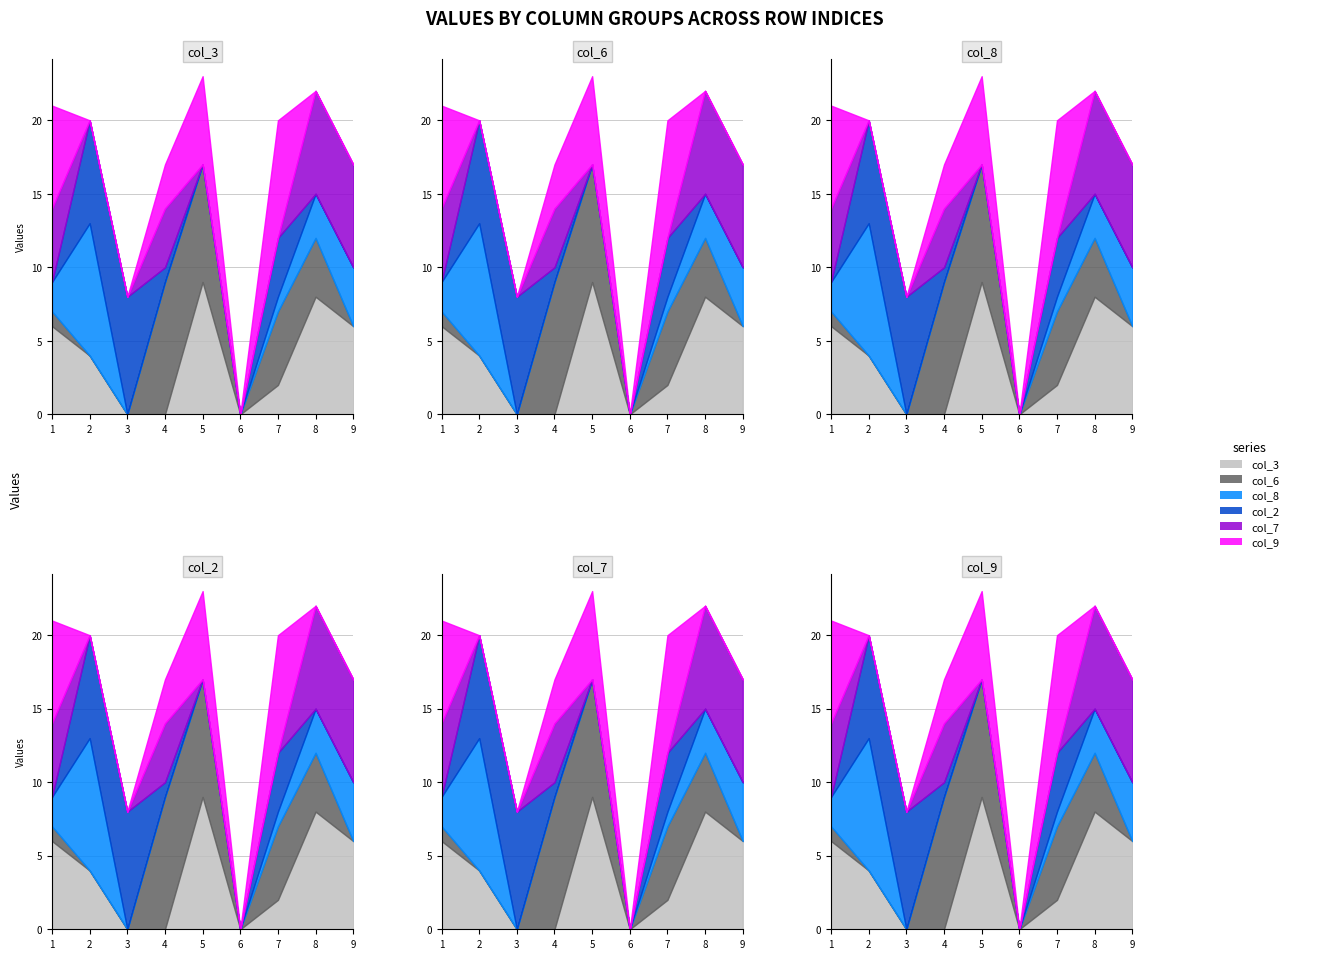

Is the value of col_3 at 7 greater than the value of col_9 at 3?

Yes